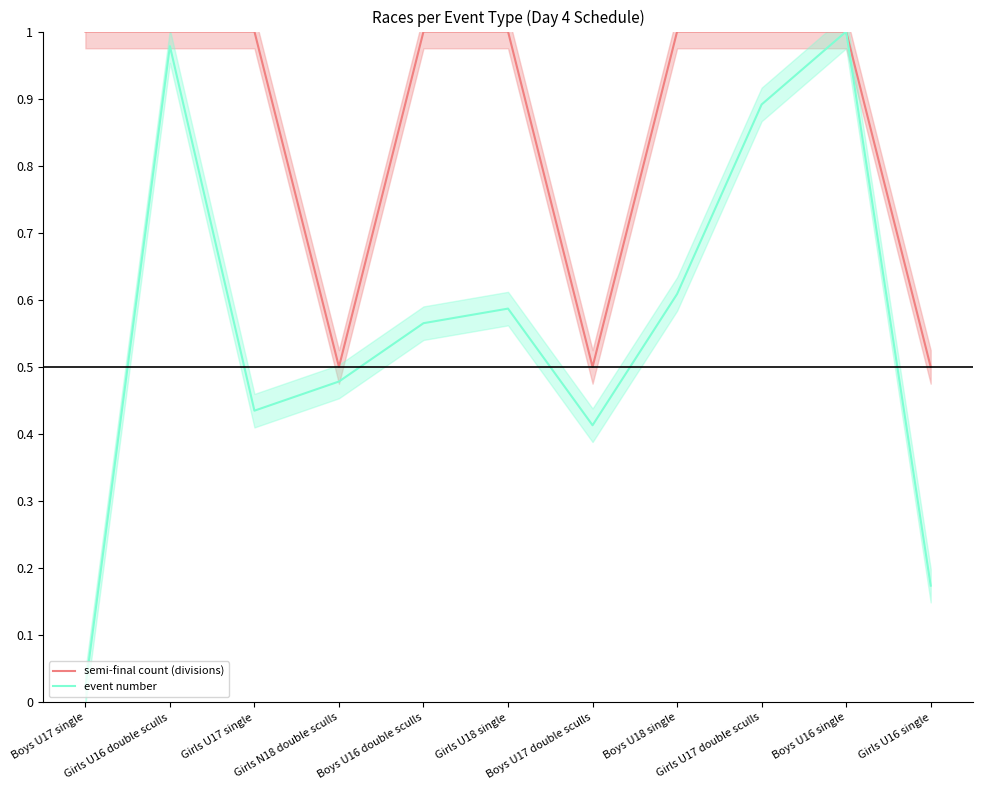

True or false: event number and semi-final count (divisions) cross at least once.

False